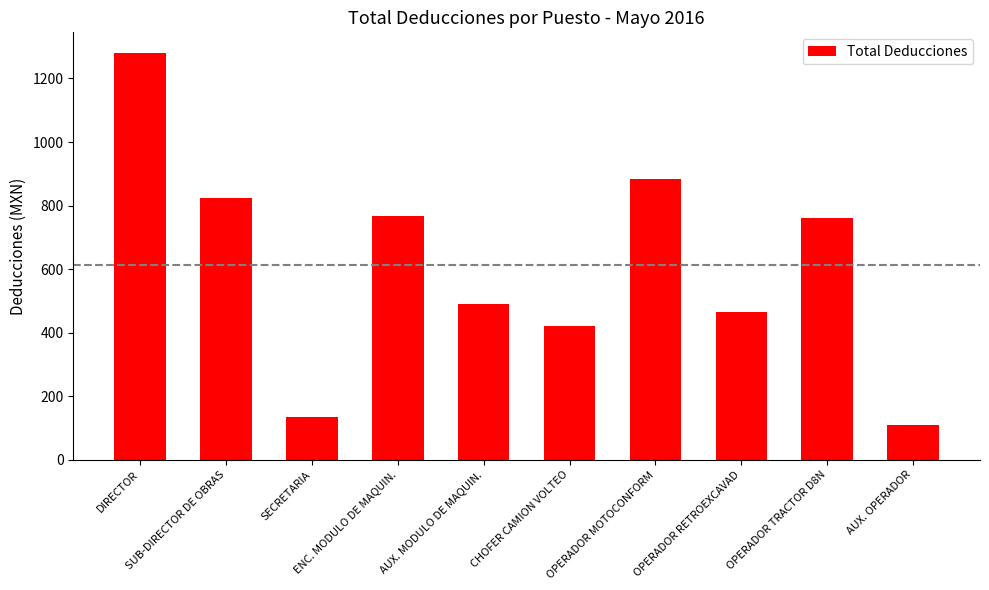

Which has a higher value, OPERADOR MOTOCONFORM or OPERADOR TRACTOR D8N?

OPERADOR MOTOCONFORM